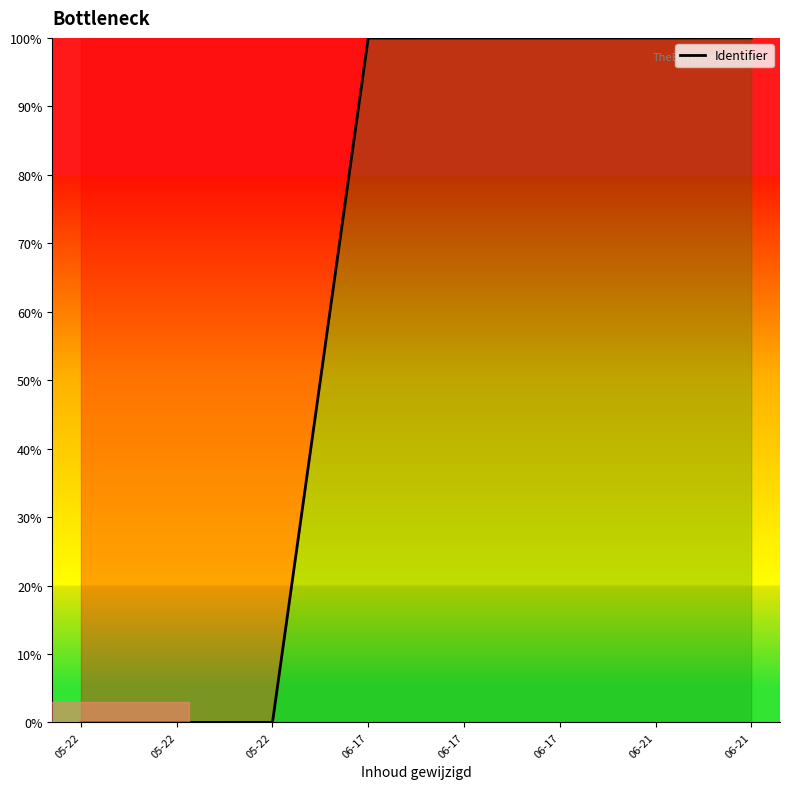

The chart shows a value of 145.5 at 06-21. True or false?

False